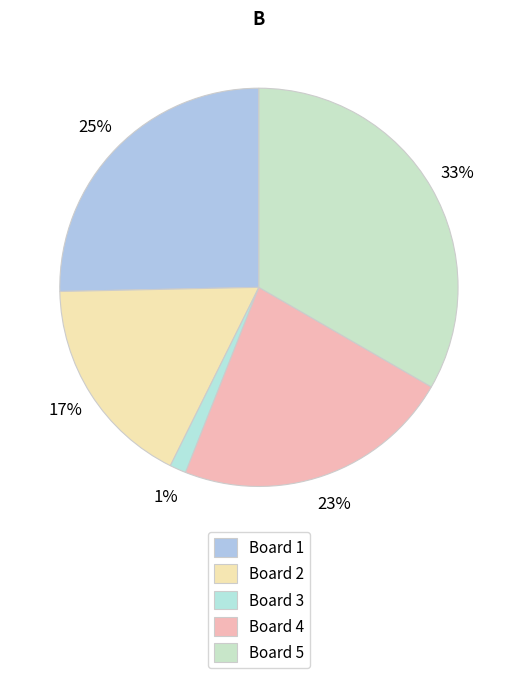

Which category has the biggest portion of the pie?

Board 5